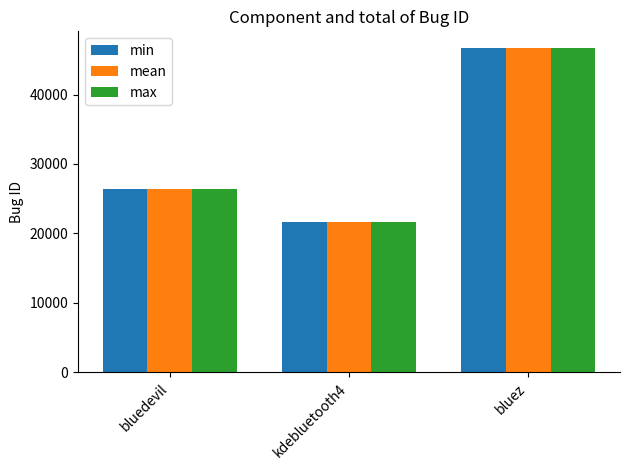

How many values in the max series are below 26455?

1